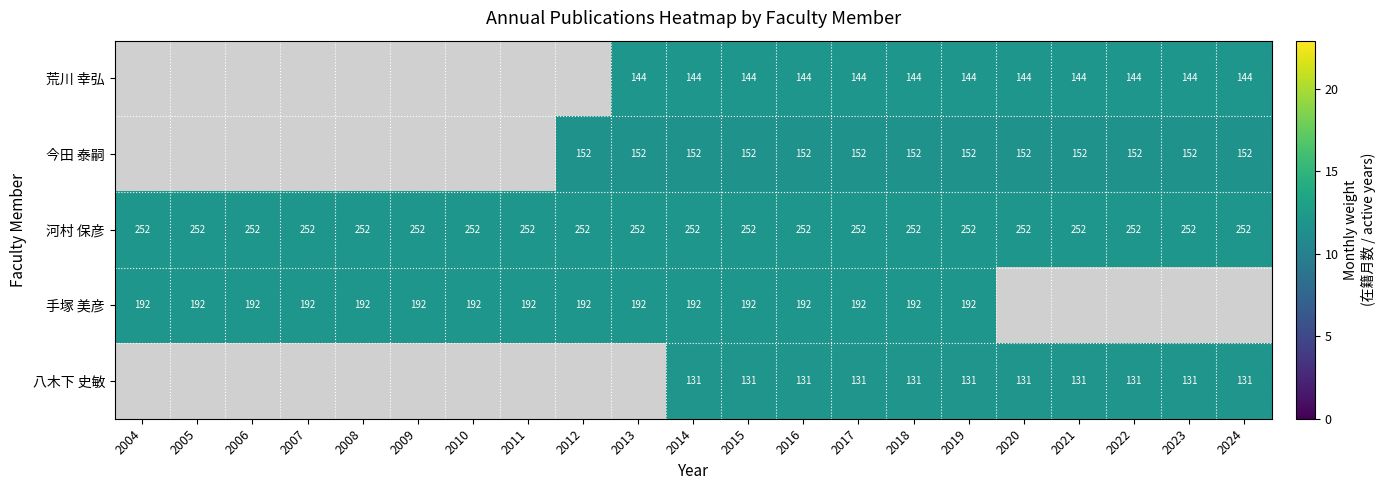

What is the spread (max minus min) of values at 2015?

121